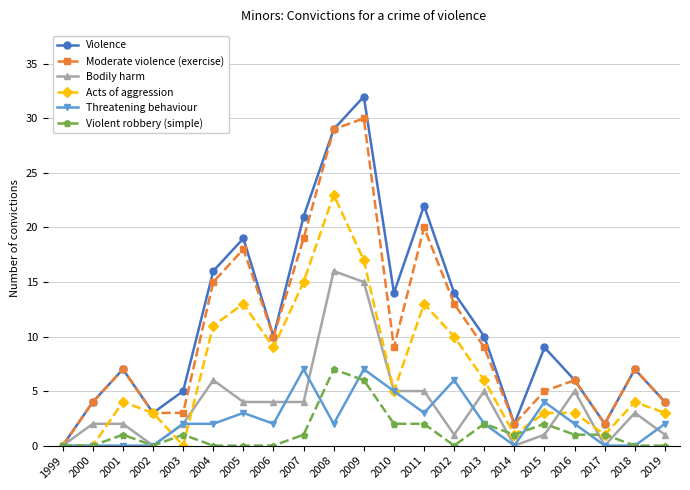

Which category has the highest value across all series?

2009